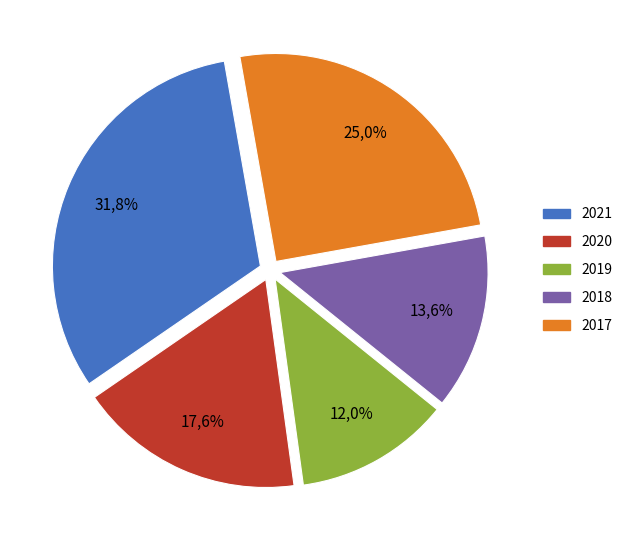

To the nearest percent, what is the average slice percentage?

20%